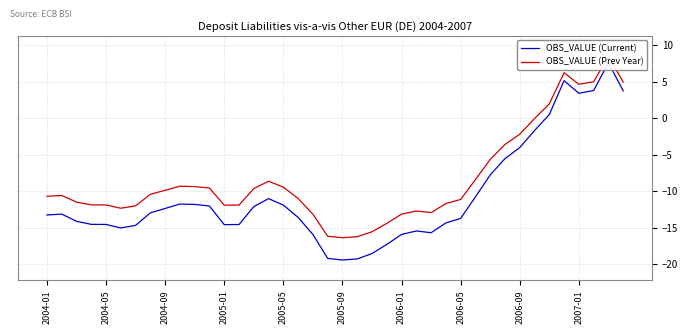

What is the sum of the OBS_VALUE (Prev Year) values at 2006-05 and 37?

-5.4